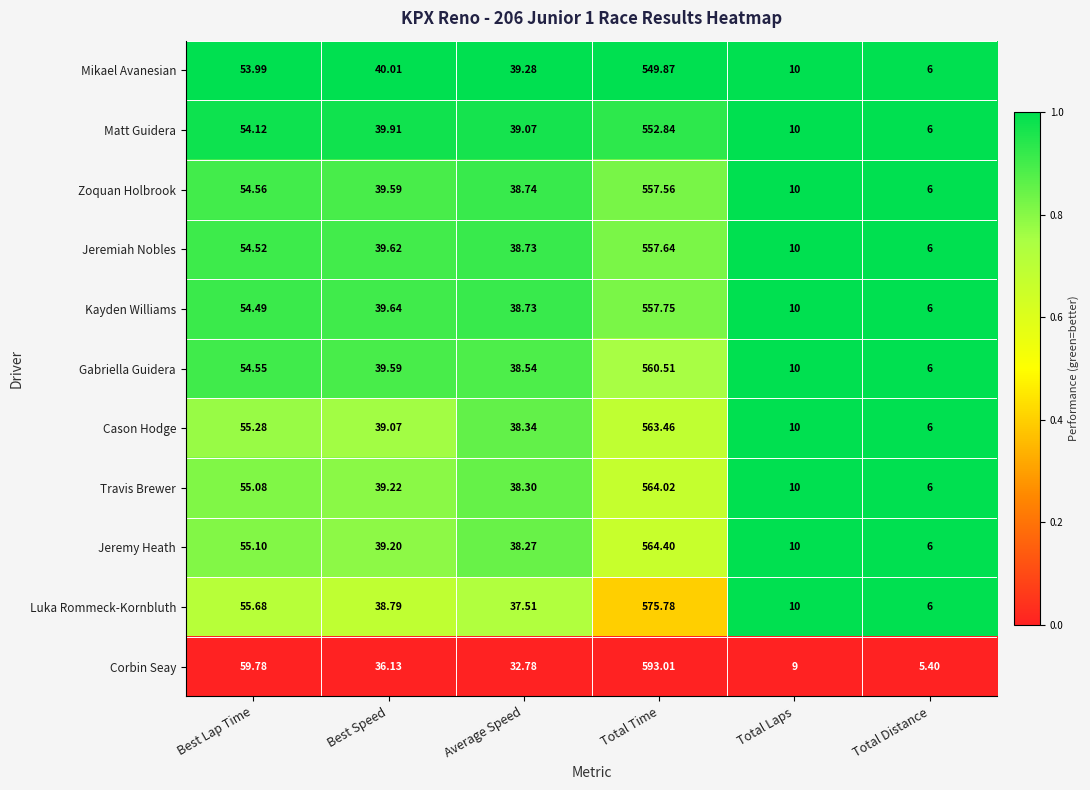

List the series in order of their peak value, lowest first.

Mikael Avanesian, Matt Guidera, Zoquan Holbrook, Jeremiah Nobles, Kayden Williams, Gabriella Guidera, Cason Hodge, Travis Brewer, Jeremy Heath, Luka Rommeck-Kornbluth, Corbin Seay